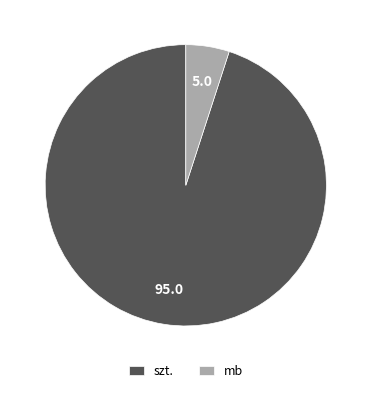

Rank the categories by value from lowest to highest.

mb, szt.